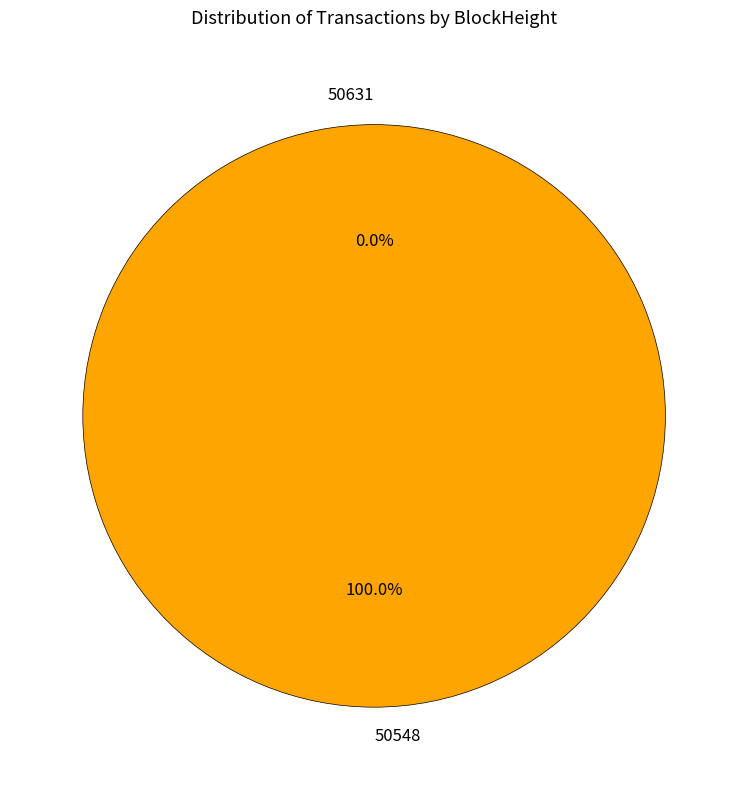

Does 50548 account for over 50% of the chart?

Yes